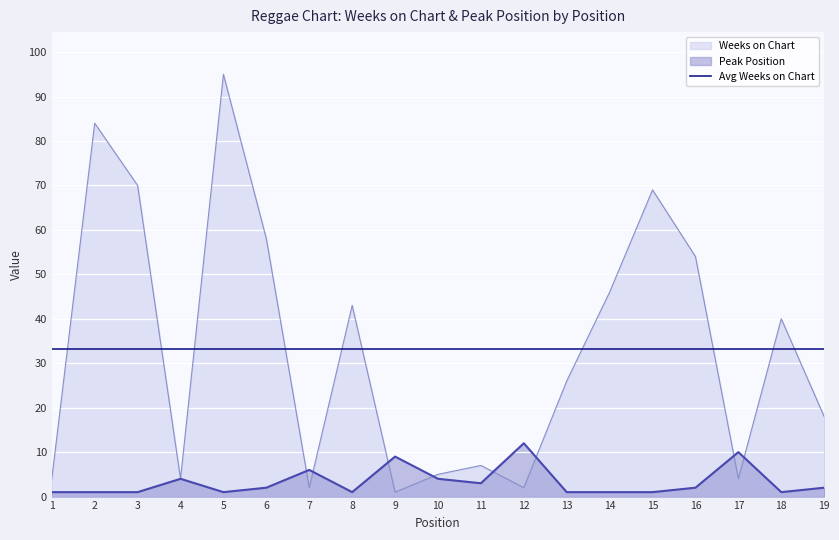

What is the sum of all Peak Position values?

63.0